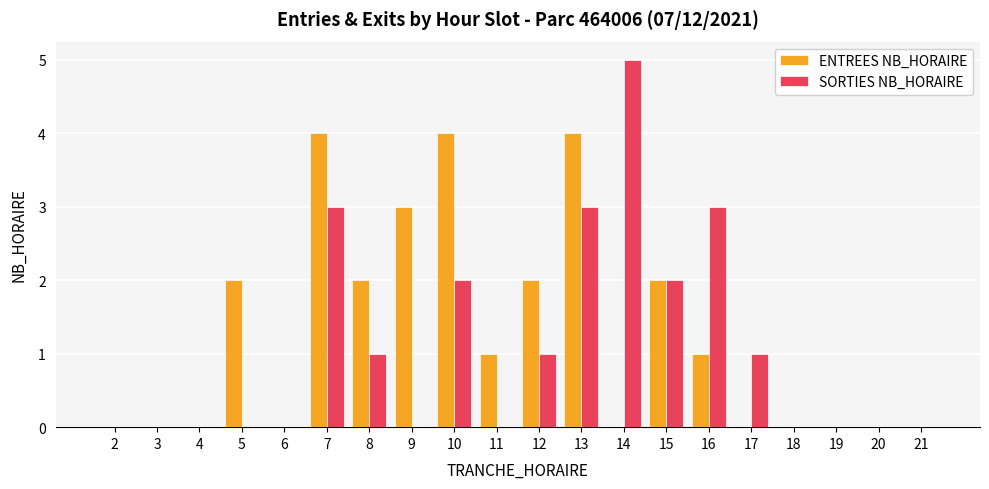

What is the maximum value shown in the chart?

5